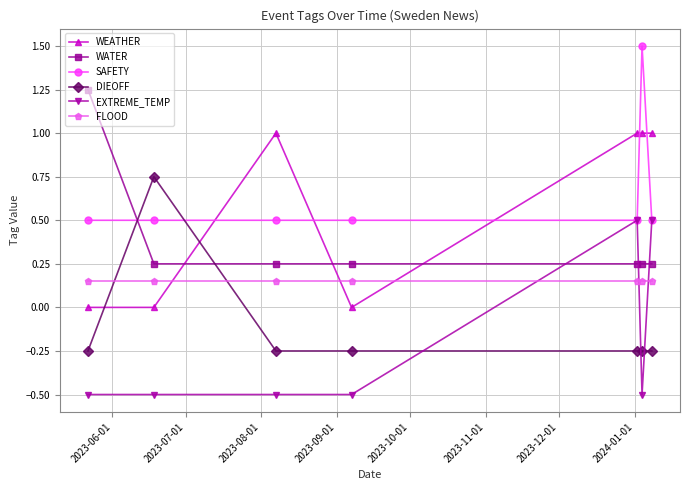

Reading right to left, what are all the values shown in this chart?

WEATHER: 2023-12-01=1.0	2023-11-01=1.0	2023-10-01=1.0	2023-09-01=0.0	2023-08-01=1.0	2023-07-01=0.0	2023-06-01=0.0
WATER: 2023-12-01=0.2	2023-11-01=0.2	2023-10-01=0.2	2023-09-01=0.2	2023-08-01=0.2	2023-07-01=0.2	2023-06-01=1.2
SAFETY: 2023-12-01=0.5	2023-11-01=1.5	2023-10-01=0.5	2023-09-01=0.5	2023-08-01=0.5	2023-07-01=0.5	2023-06-01=0.5
DIEOFF: 2023-12-01=-0.2	2023-11-01=-0.2	2023-10-01=-0.2	2023-09-01=-0.2	2023-08-01=-0.2	2023-07-01=0.8	2023-06-01=-0.2
EXTREME_TEMP: 2023-12-01=0.5	2023-11-01=-0.5	2023-10-01=0.5	2023-09-01=-0.5	2023-08-01=-0.5	2023-07-01=-0.5	2023-06-01=-0.5
FLOOD: 2023-12-01=0.1	2023-11-01=0.1	2023-10-01=0.1	2023-09-01=0.1	2023-08-01=0.1	2023-07-01=0.1	2023-06-01=0.1